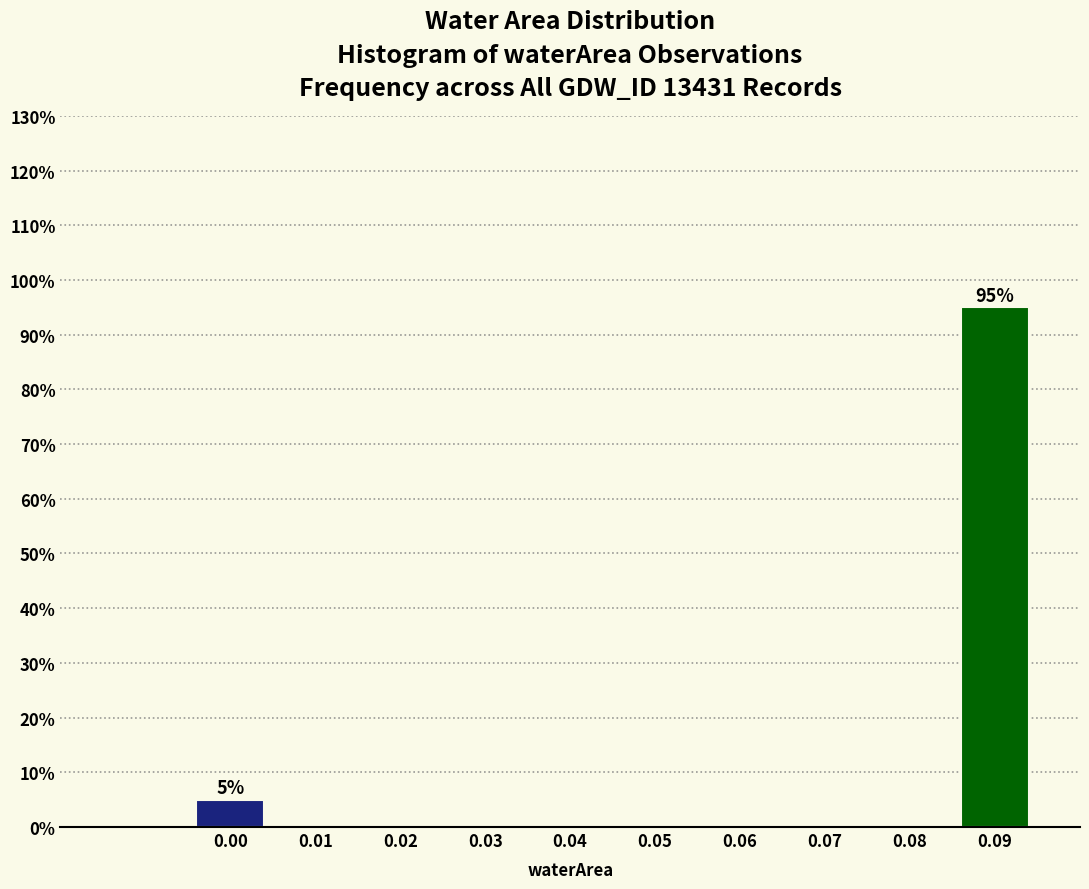

Reading left to right, extract all data points from this chart.

0.00=5	0.01=0	0.02=0	0.03=0	0.04=0	0.05=0	0.06=0	0.07=0	0.08=0	0.09=95